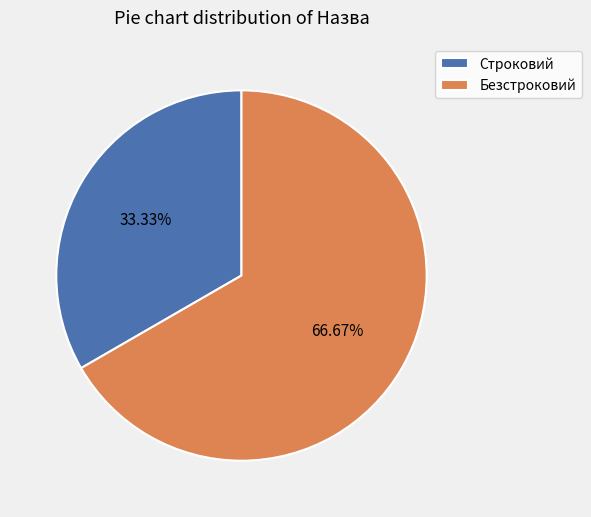

Which category has the biggest portion of the pie?

Безстроковий